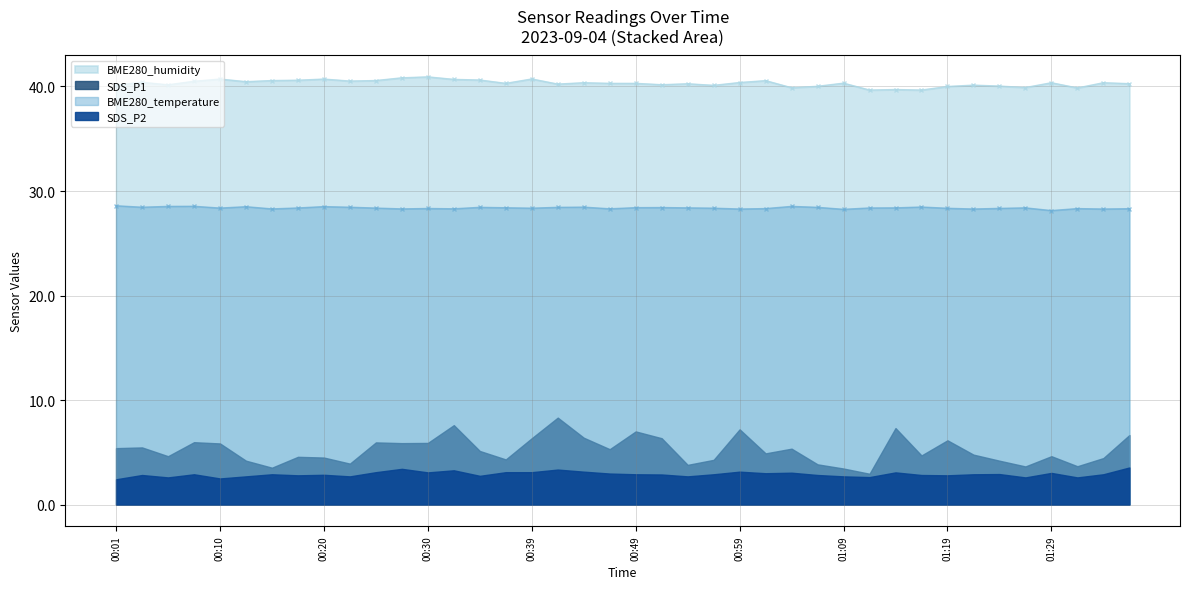

What is the label of the 17th point from the left?

00:39